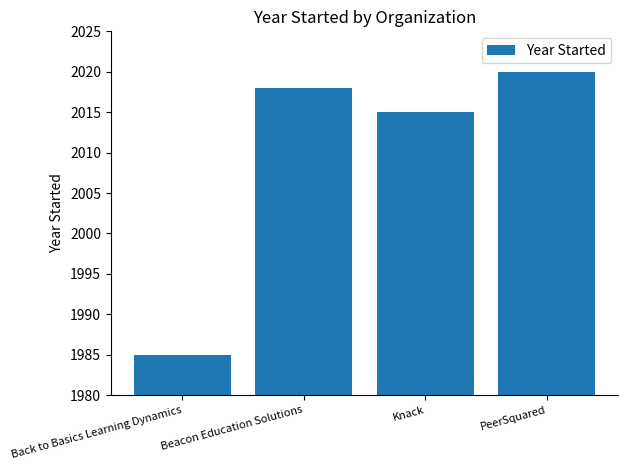

What is the ratio of the value at Beacon Education Solutions to the value at Knack?

1.0